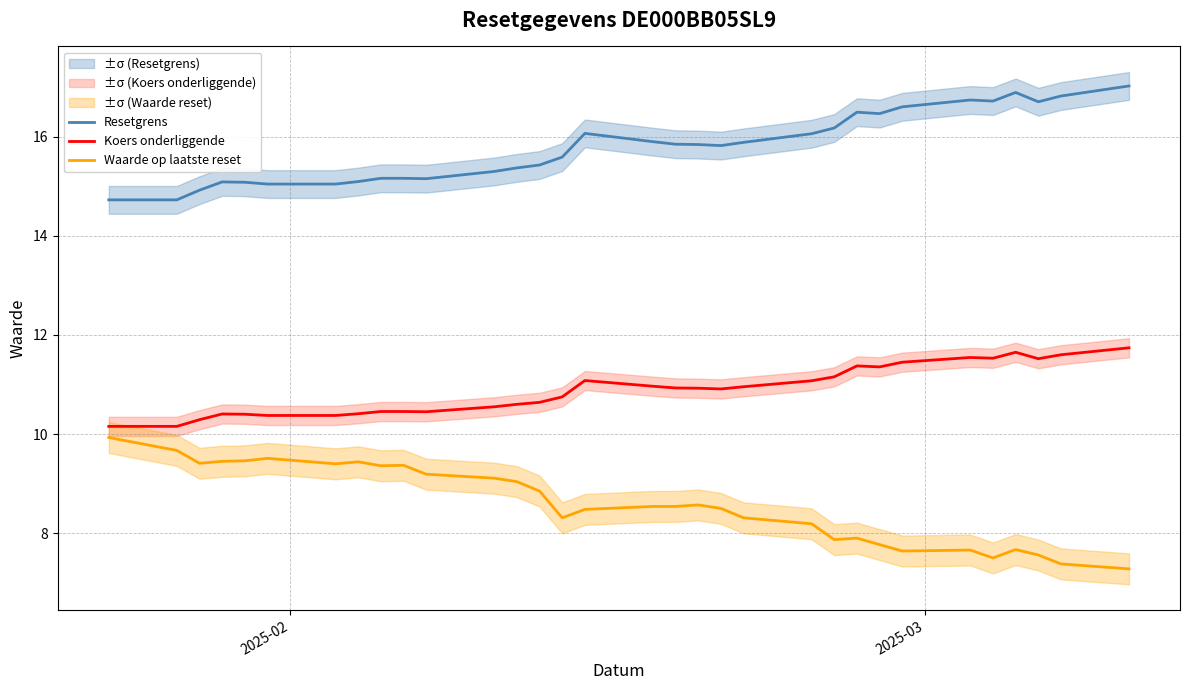

At how many categories does at least one series exceed 12?

32